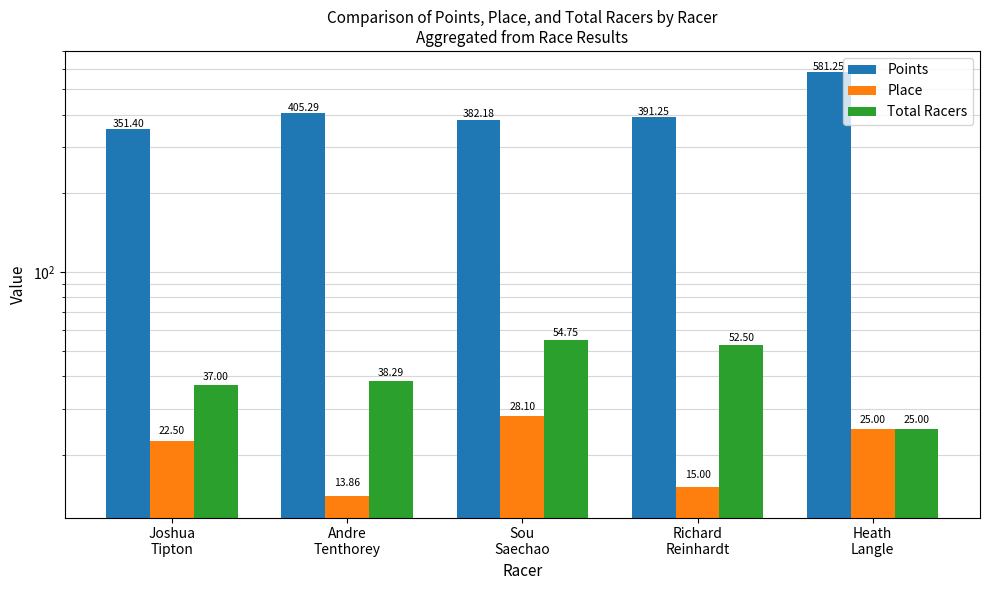

True or false: Total Racers has a value of 52.5 at Joshua
Tipton.

False